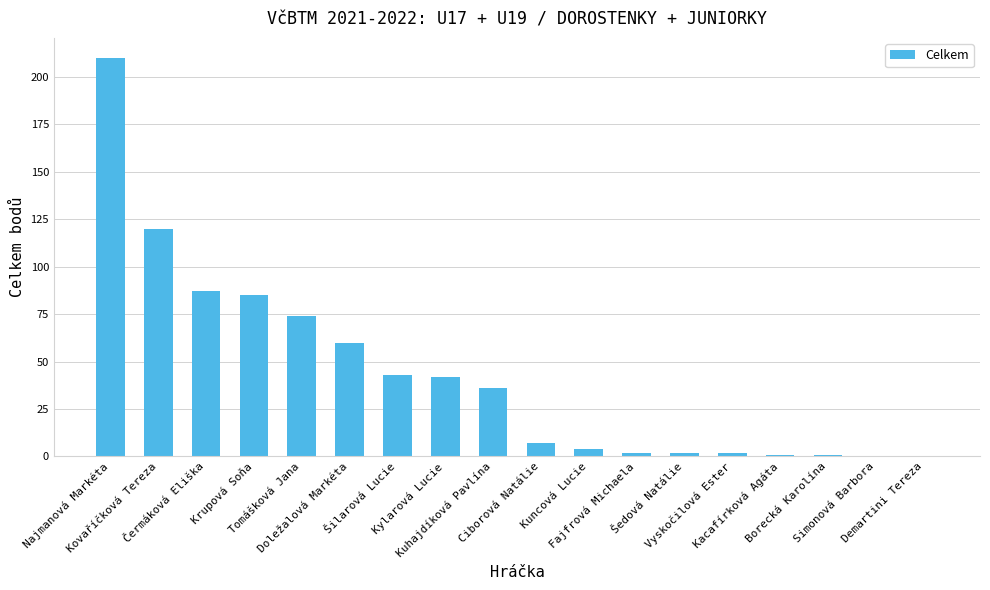

True or false: the data shows 43 at Šilarová Lucie.

True